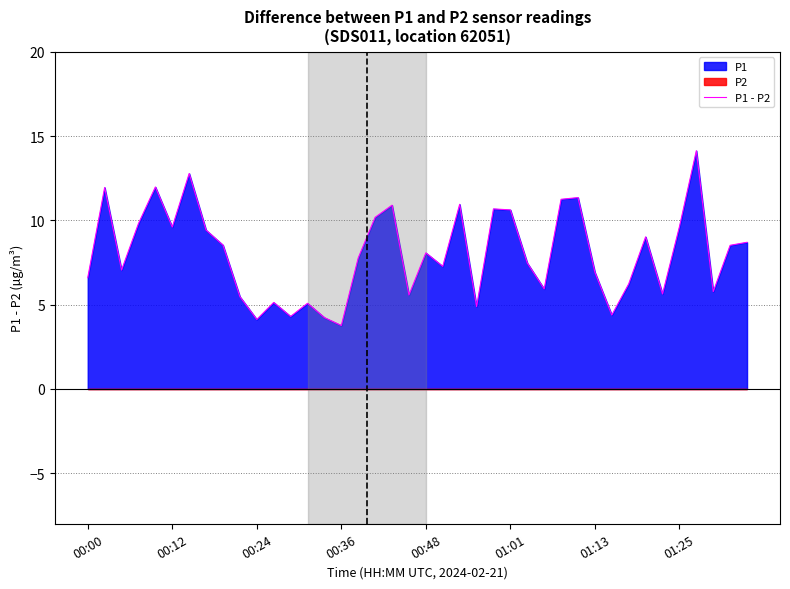

What is the greatest value displayed?

14.1